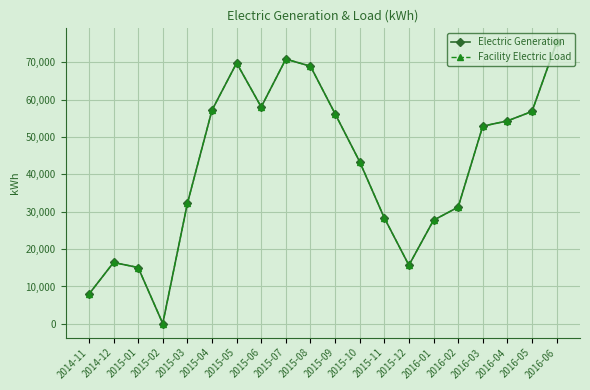

Does the chart have visible grid lines?

Yes